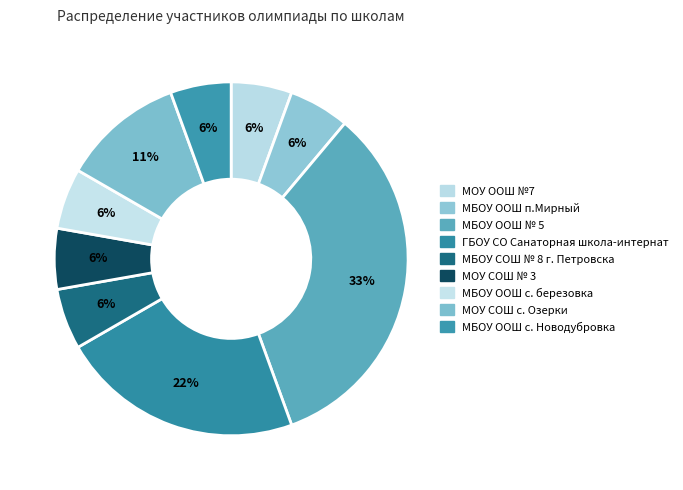

What portion of the pie excludes МОУ СОШ № 3?

94.4%